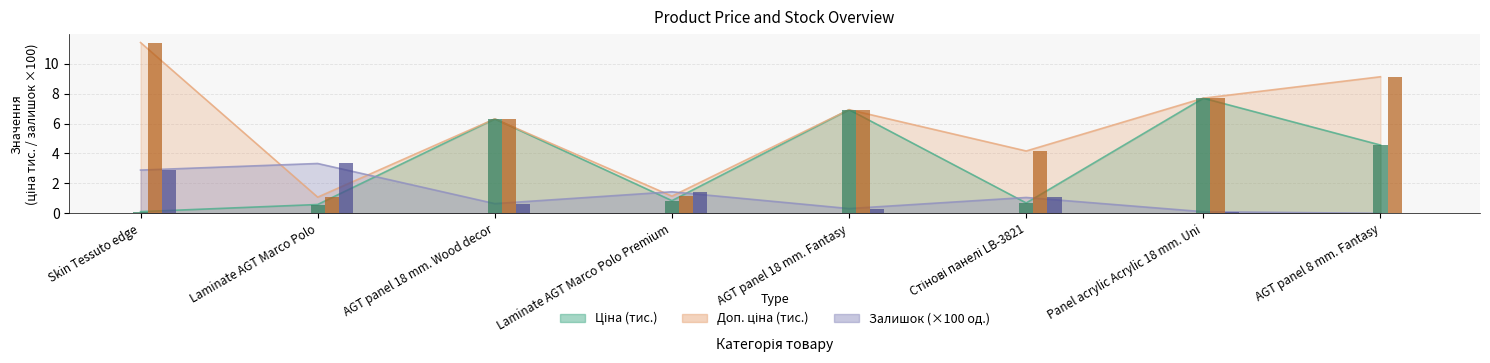

Which series changed the most between AGT panel 18 mm. Wood decor and Стінові панелі LB-3821?

Ціна